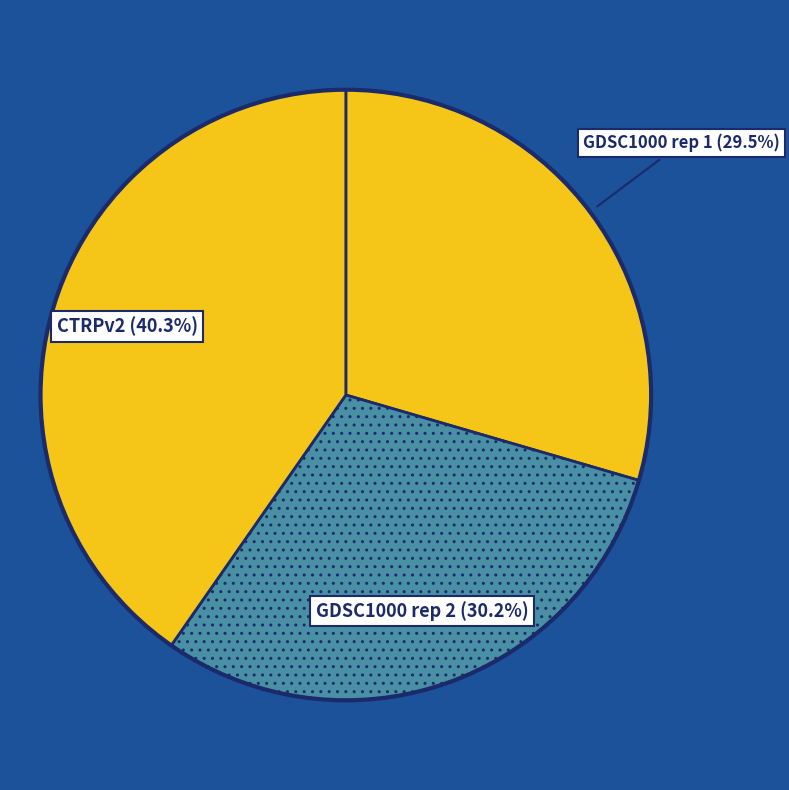

Count the number of slices in the pie.

3